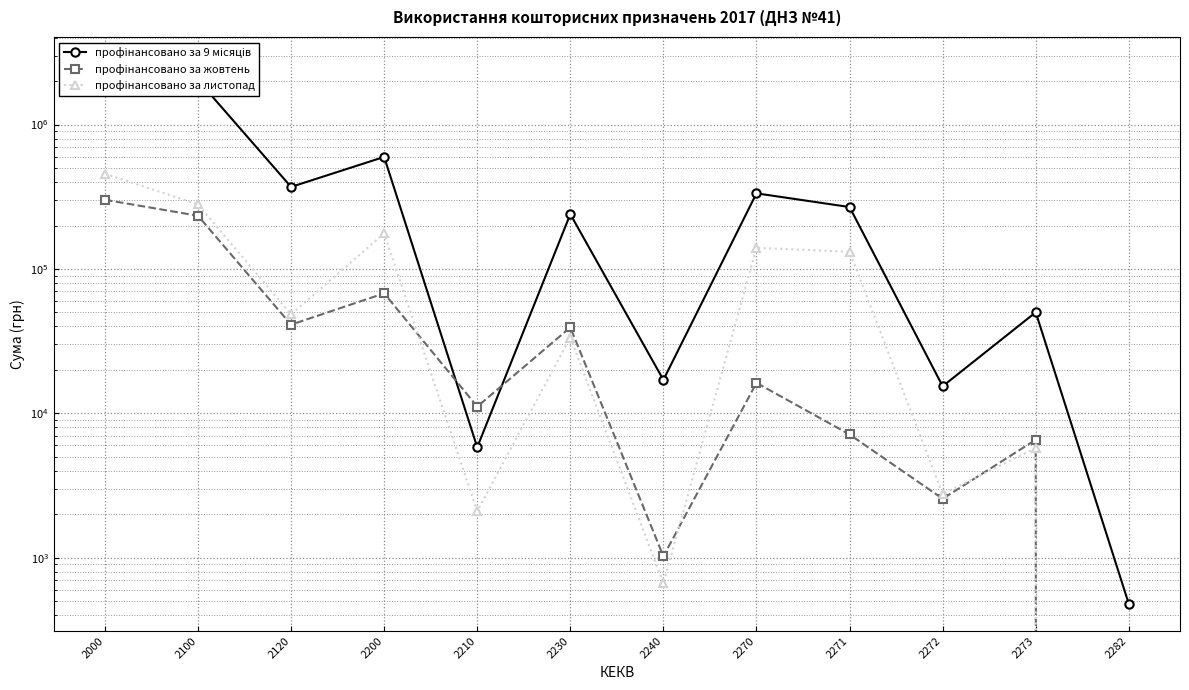

What is the value of the профінансовано за жовтень point at the 8th from the left?

16262.6